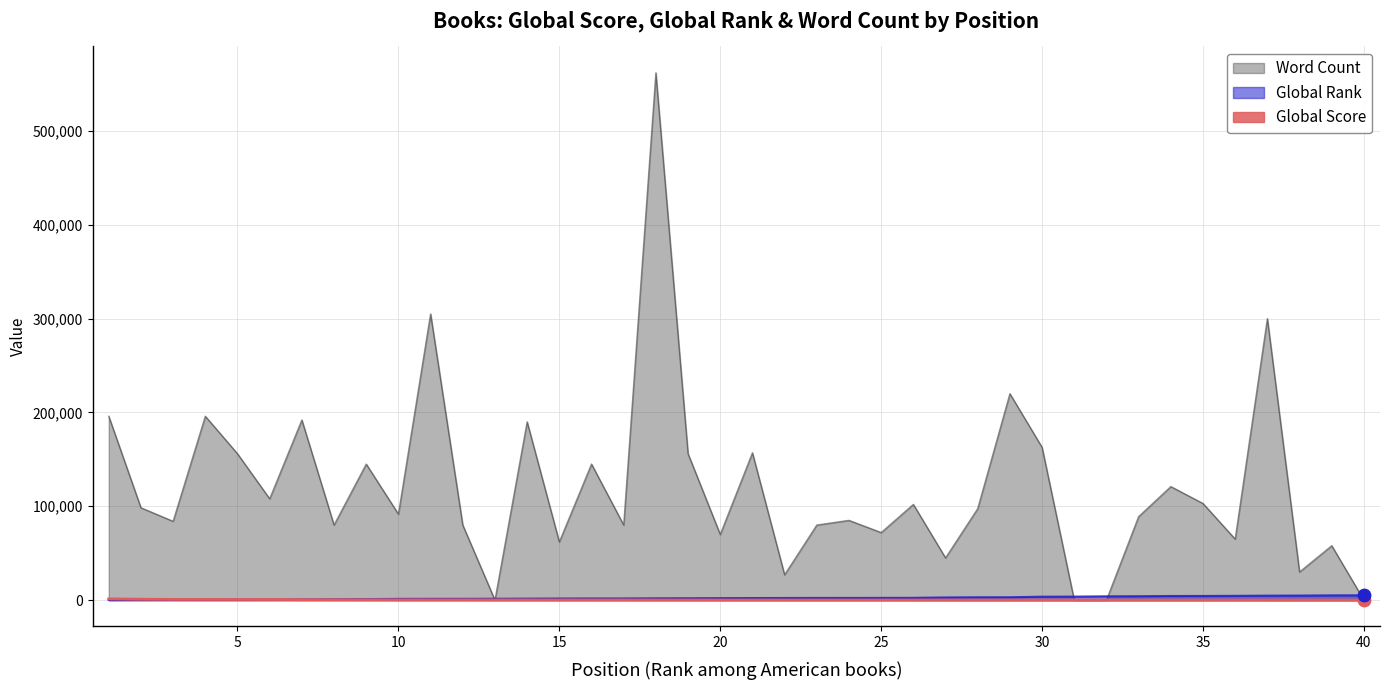

Is the value of Global Rank at 16 greater than the value of Global Score at 40?

Yes